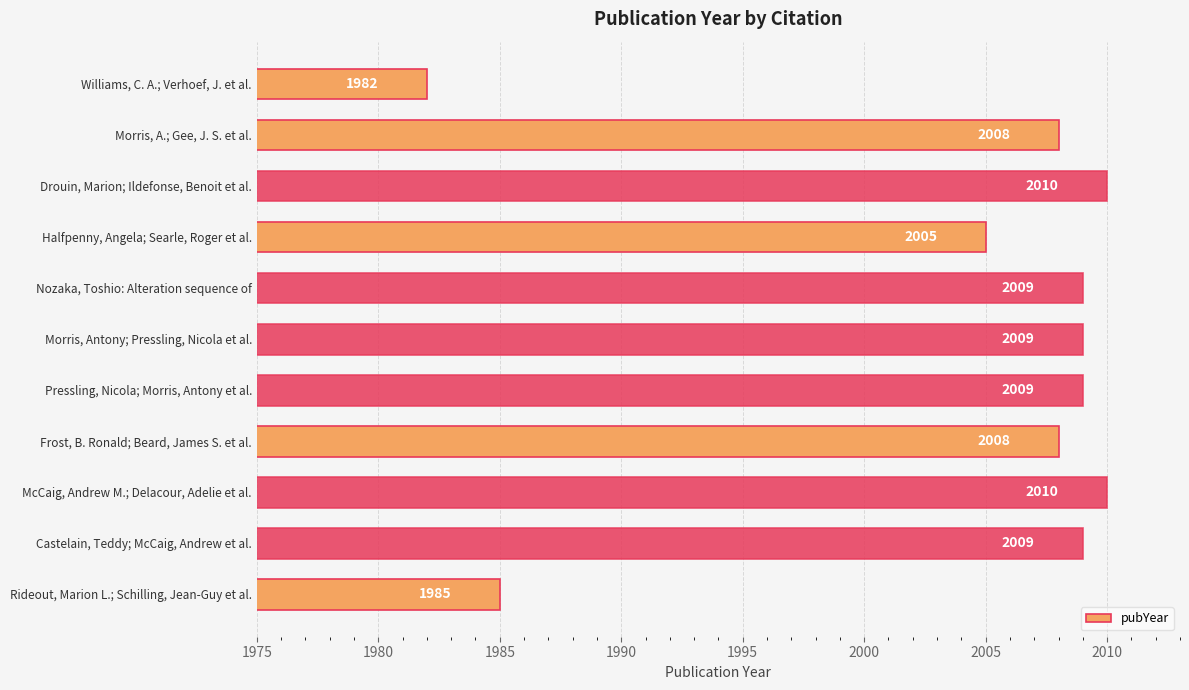

What is the label of the 4th bar from the top?

Halfpenny, Angela; Searle, Roger et al.